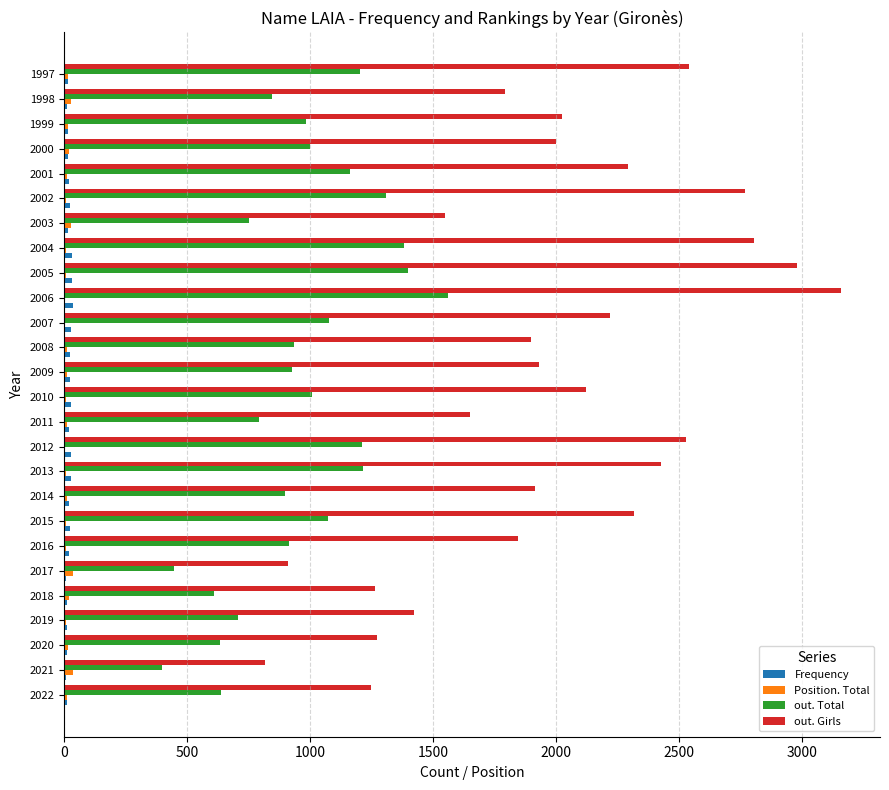

Which series has the largest total across all categories?

out. Girls